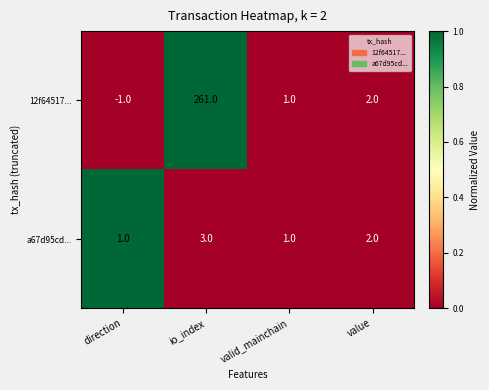

Which series has the largest total across all categories?

12f64517...